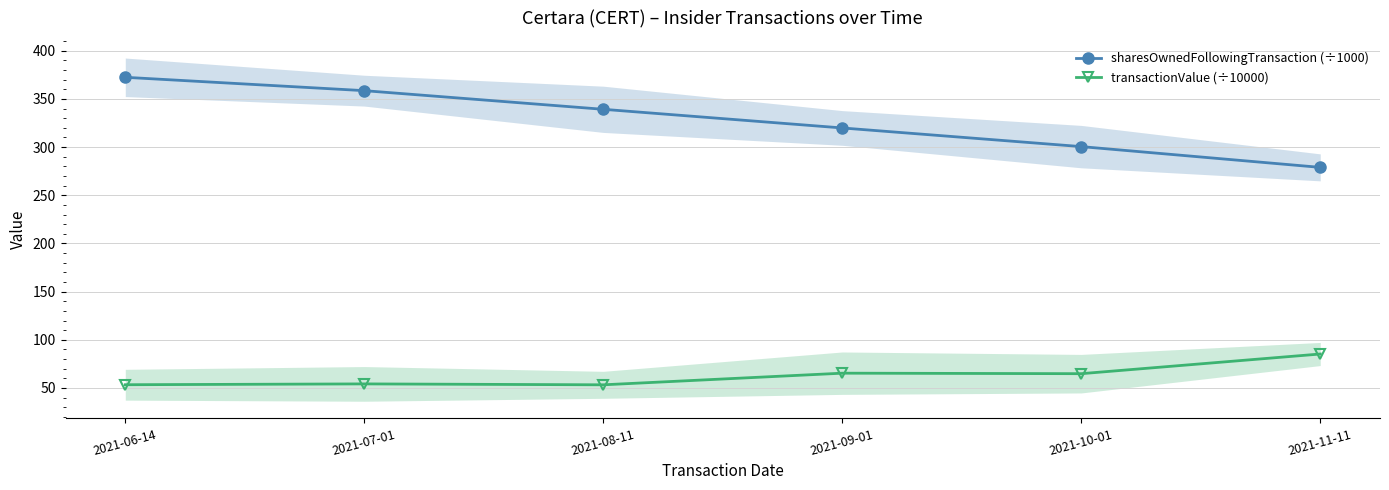

True or false: transactionValue (÷10000) has a value of 13.1 at 2021-08-11.

False